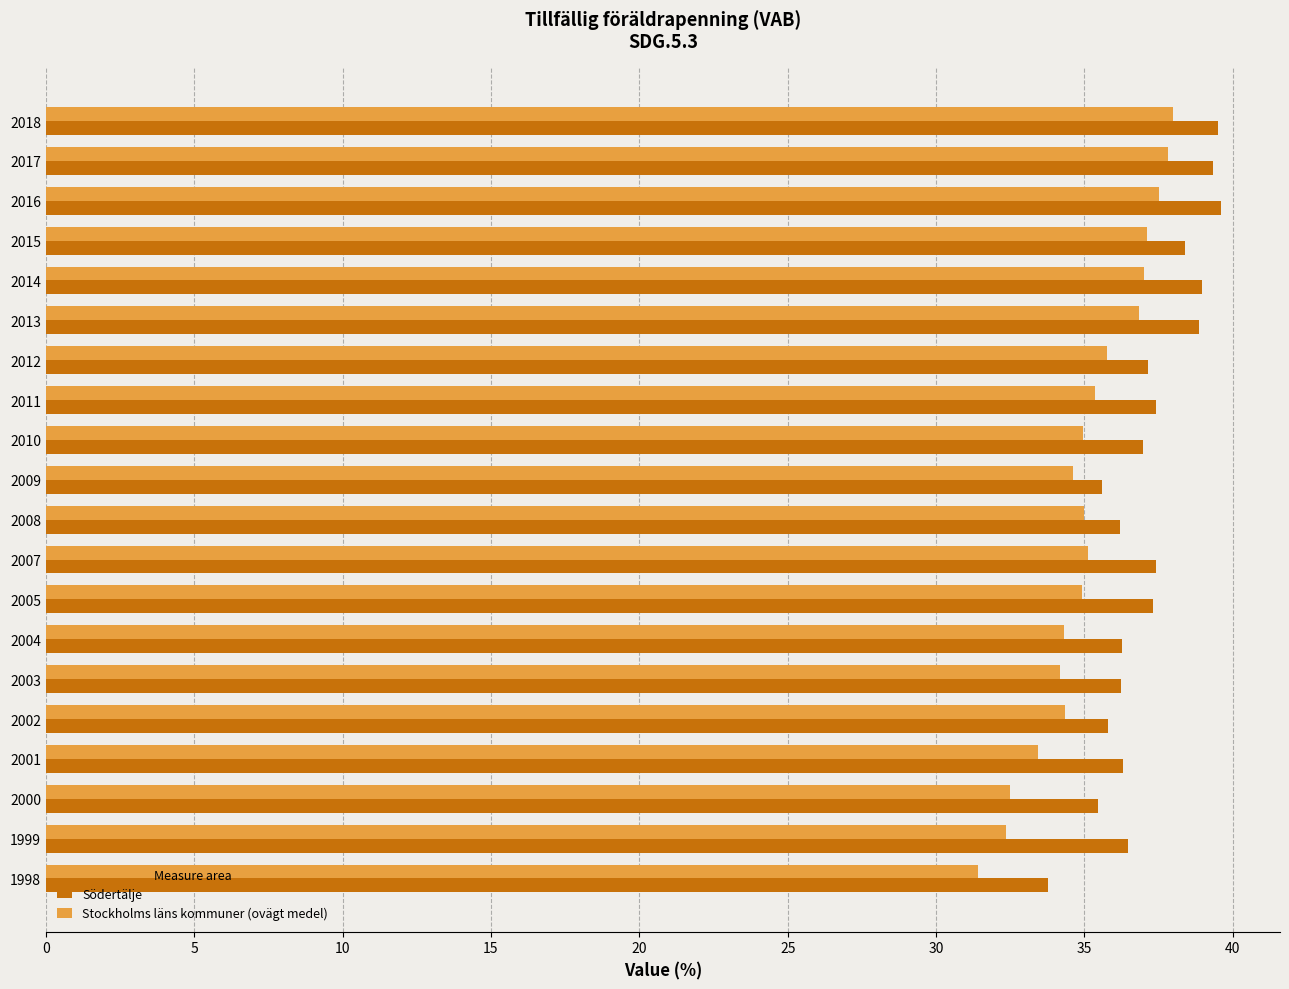

Which series has the largest total across all categories?

Södertälje